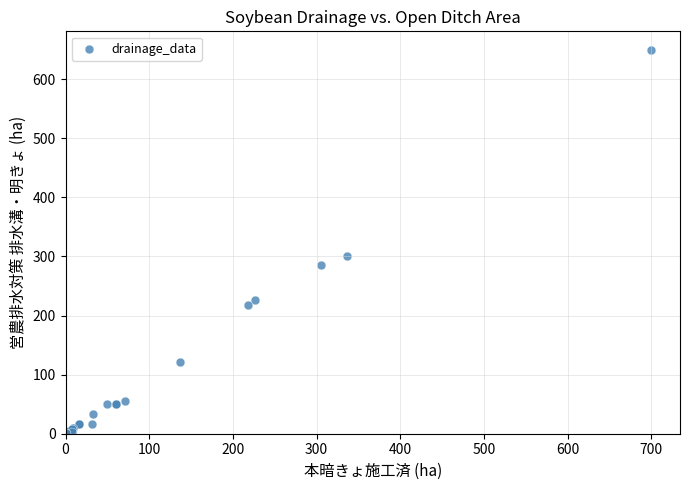

What Y value in the scatter plot is closest to 324?

300.7